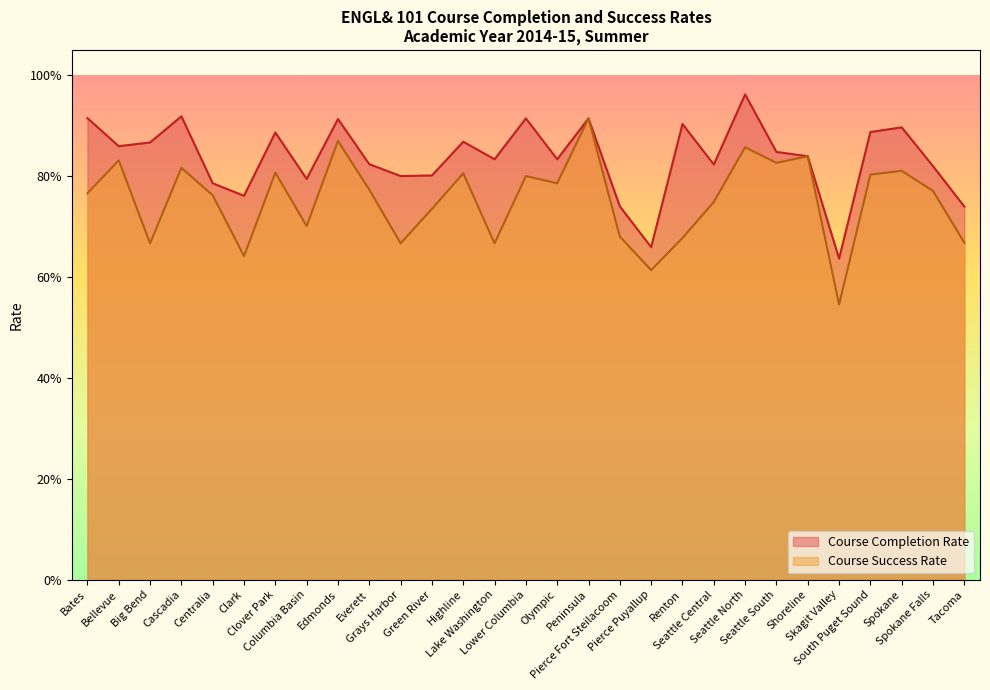

Is it true that Course Success Rate equals 0.8 at Highline?

True